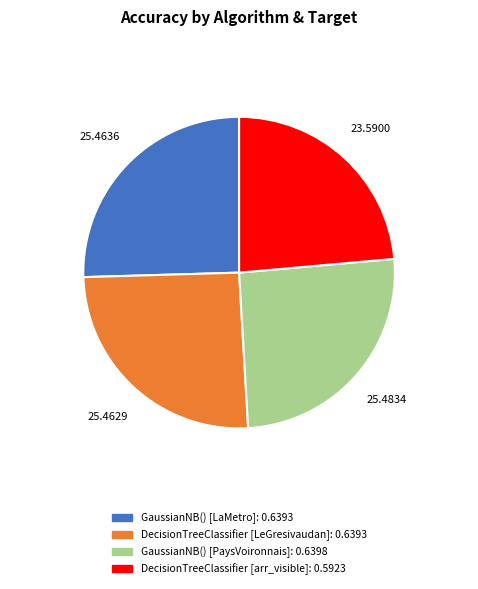

The GaussianNB() [PaysVoironnais] slice represents 32% of the pie. True or false?

False